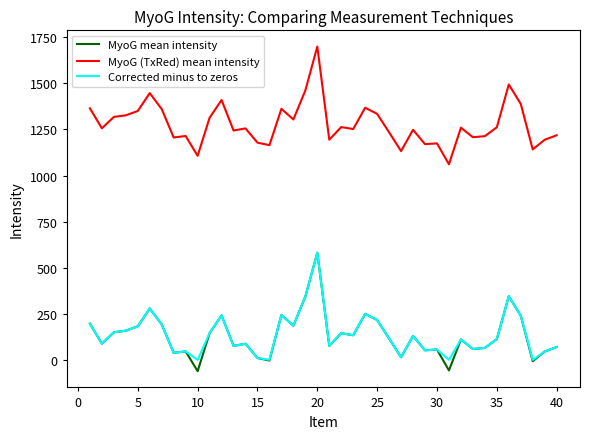

At how many categories does at least one series exceed 1515?

1